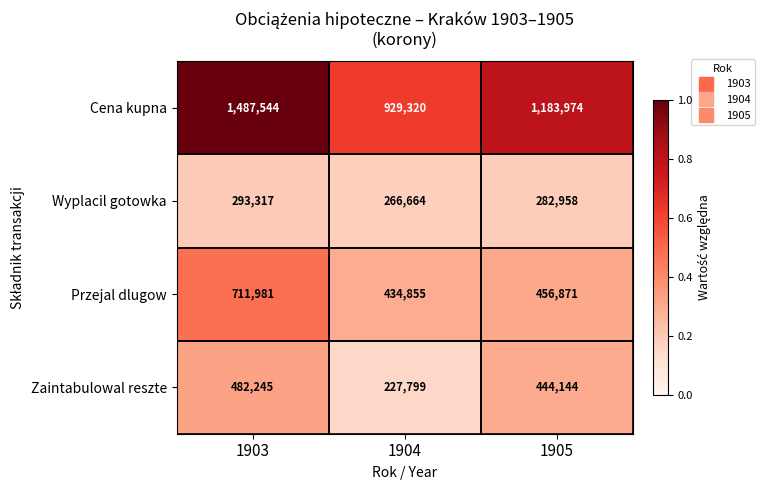

At which category is the sum across all series the highest?

1903